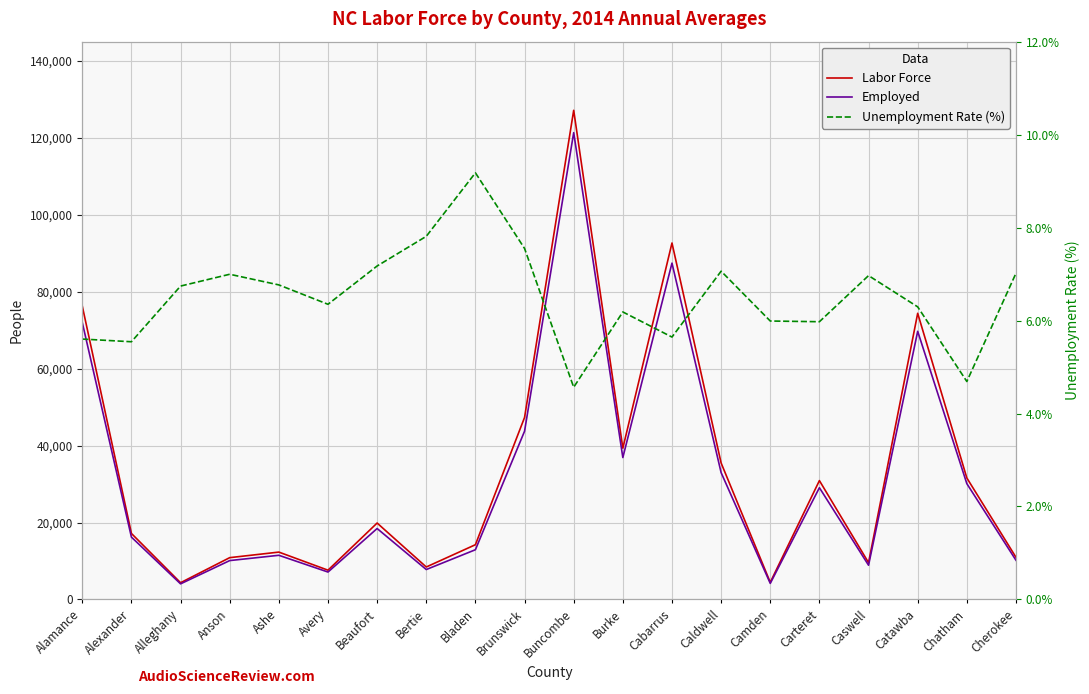

How many data points does each series have?

20